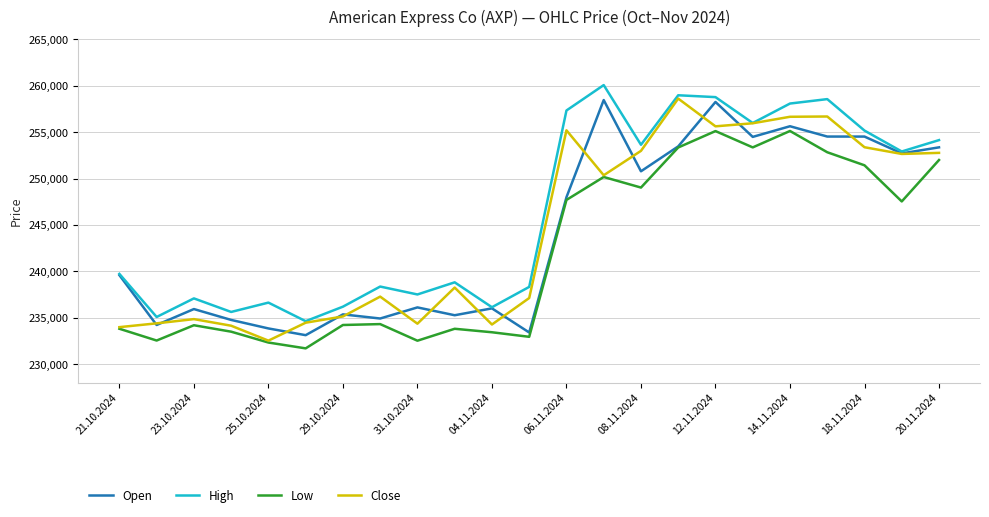

What is the greatest value displayed?

260072